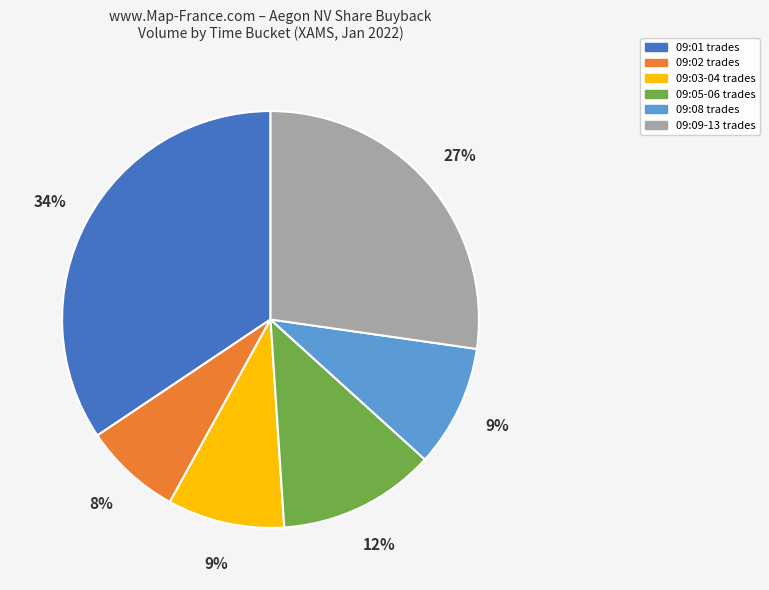

How many slices are in this pie chart?

6